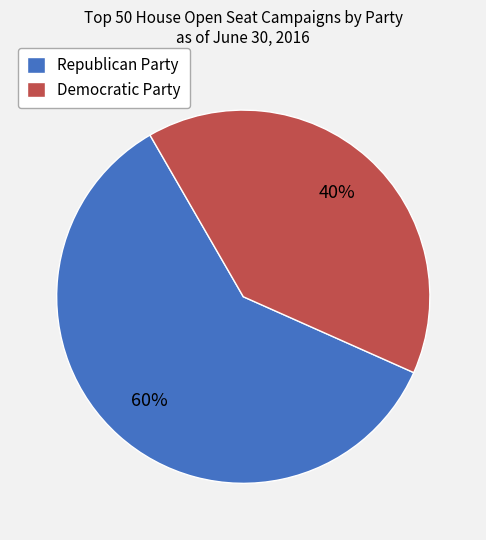

Which slice represents more than half of the pie?

Republican Party